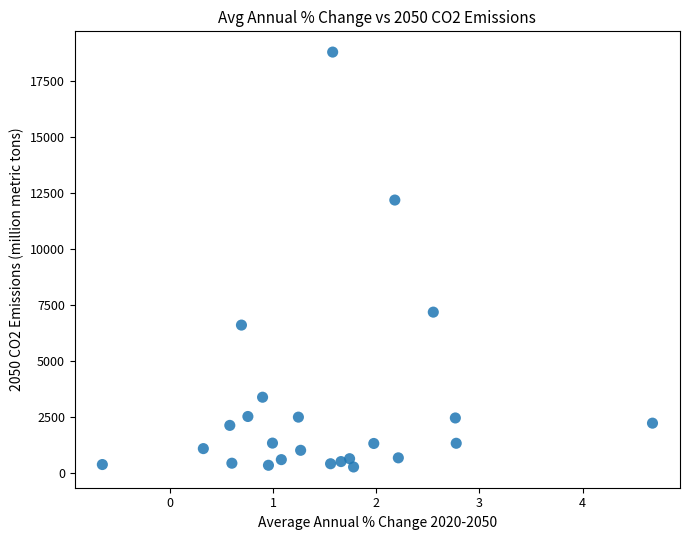

What Y value in the scatter plot is closest to 9529?

7182.1